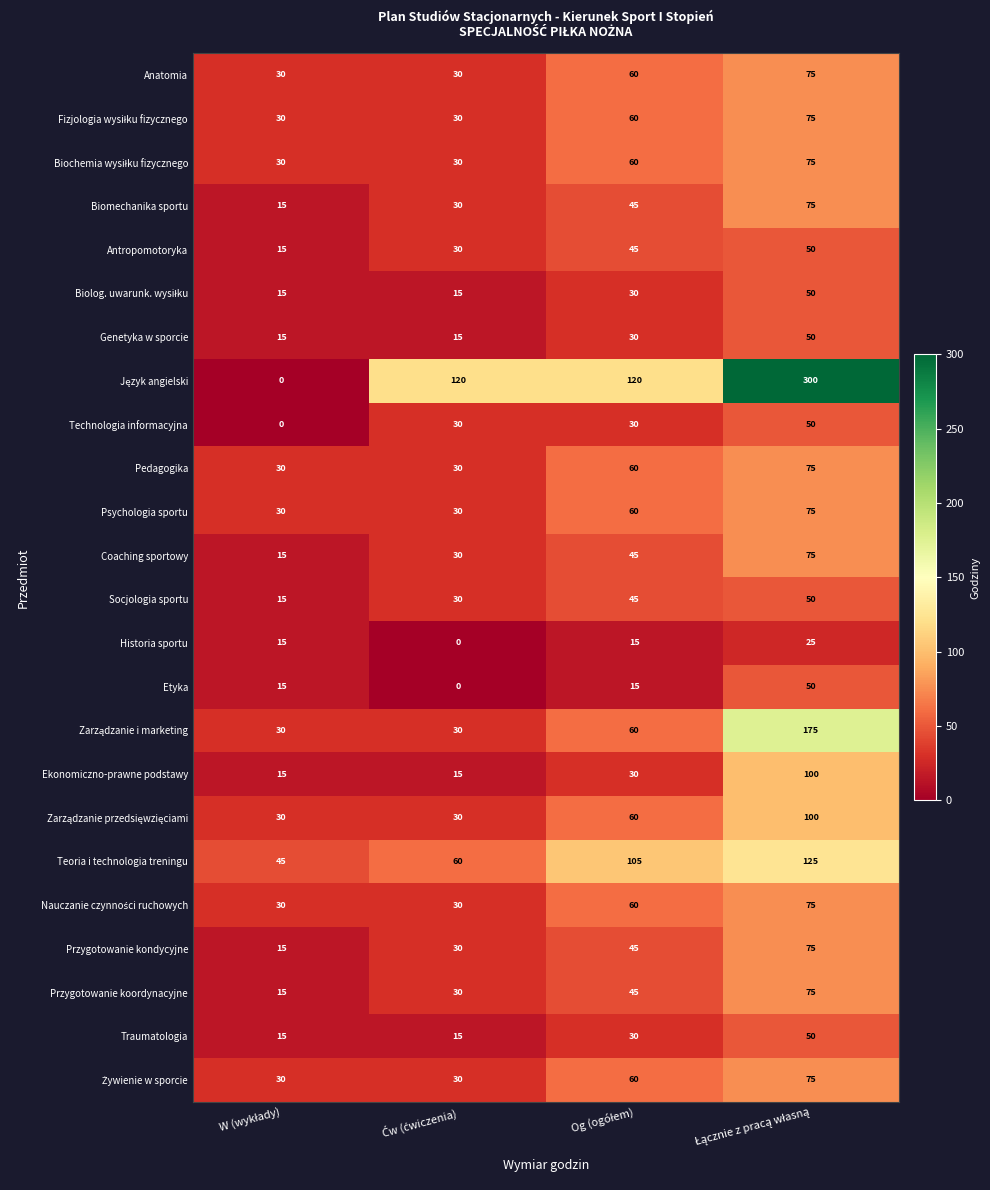

What is the difference between the second highest and minimum values in the Traumatologia series?

15